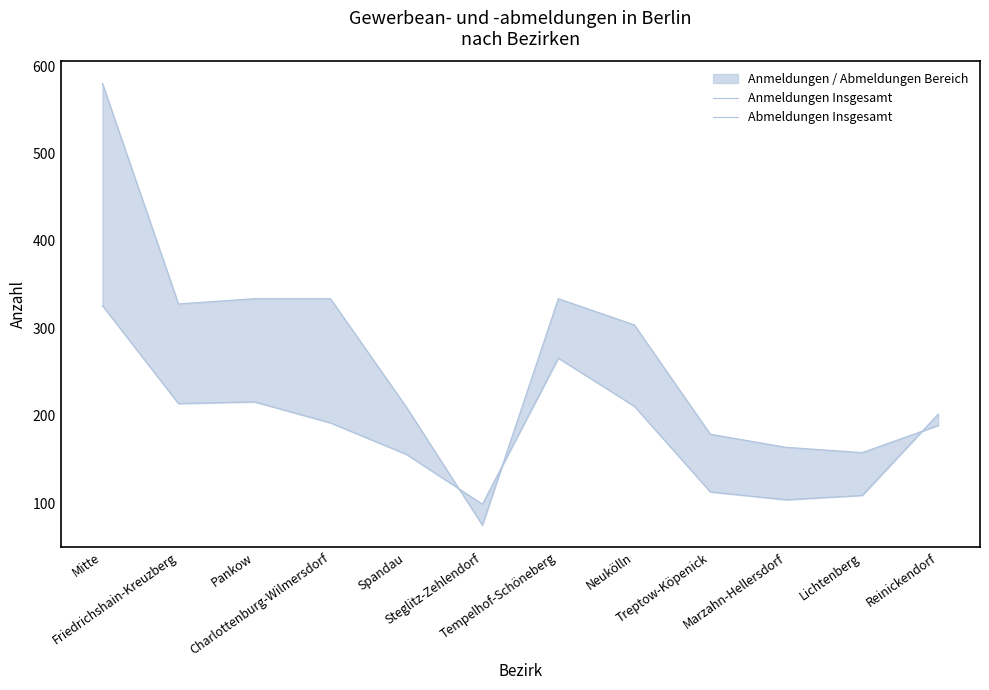

What is the greatest value displayed?

580